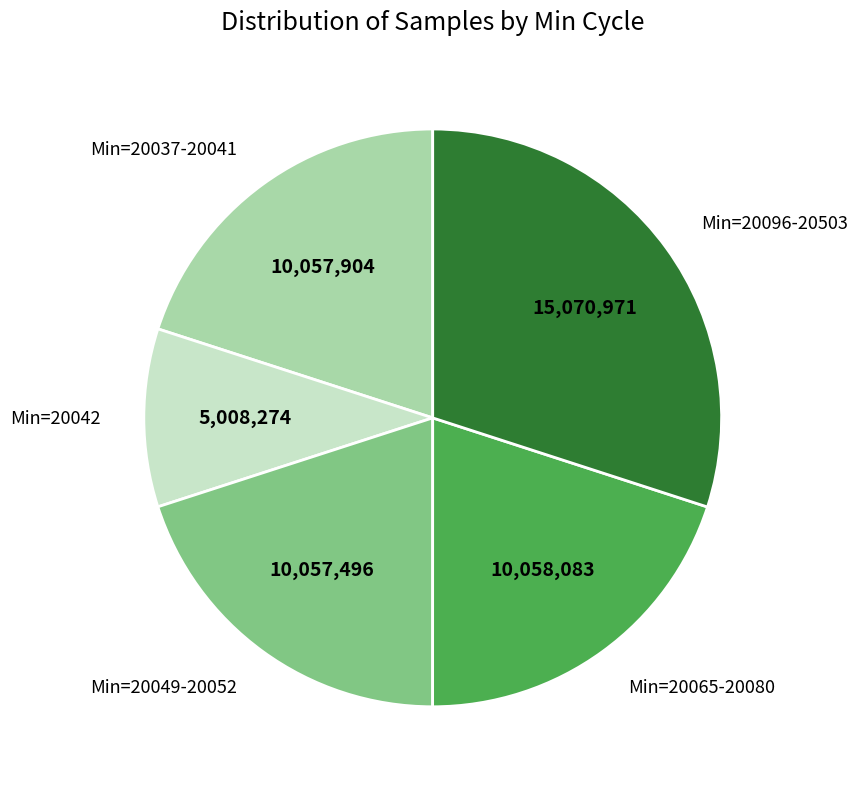

Which slice is the smallest?

Min=20042